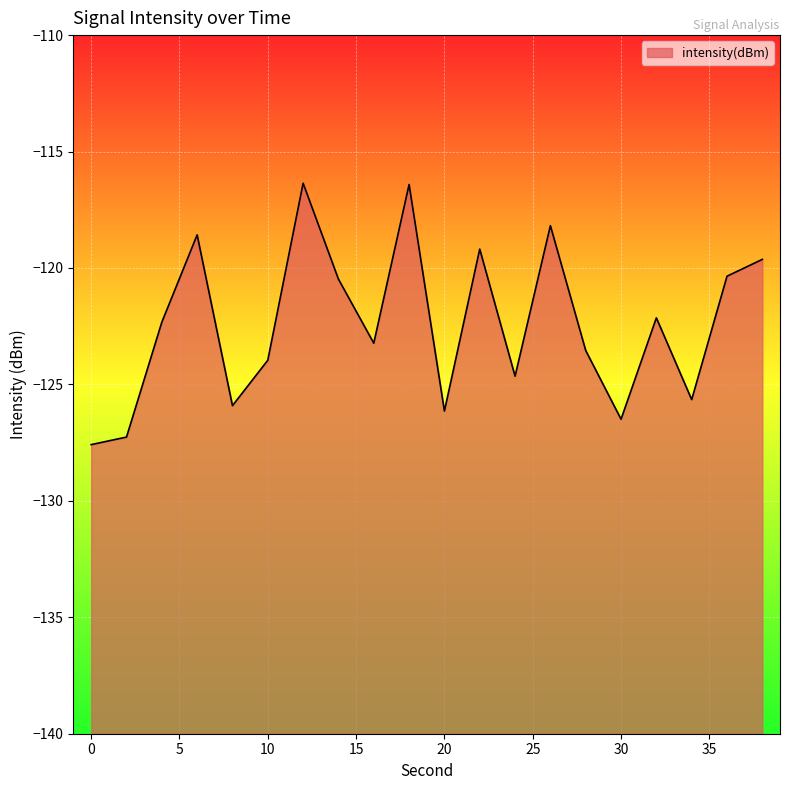

What is the sum of the values at 18 and 12?

-232.8